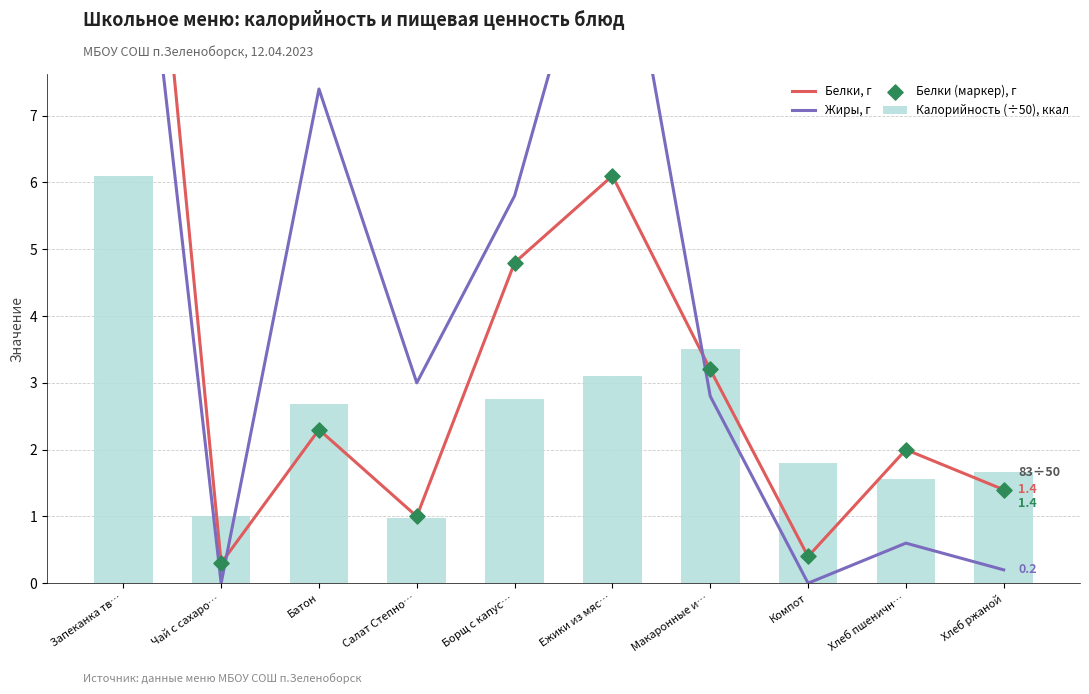

Which series has the largest total across all categories?

Жиры, г